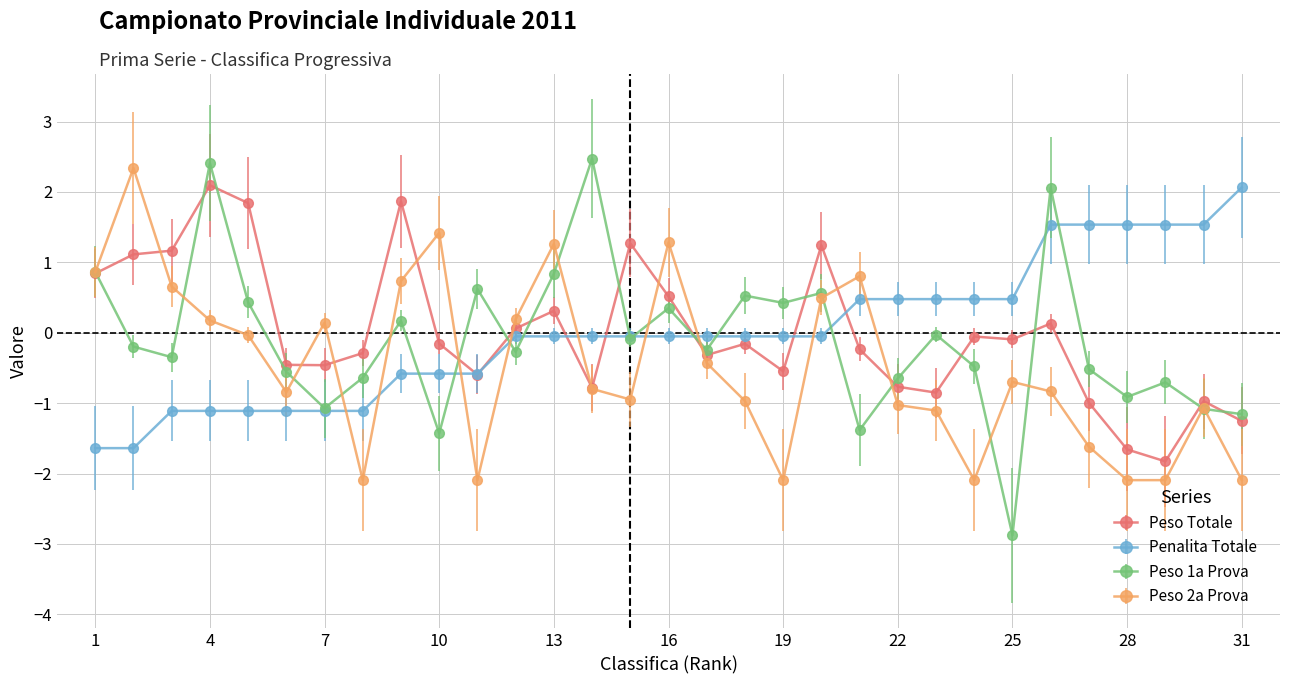

Which series has the widest spread of values?

Peso 1a Prova